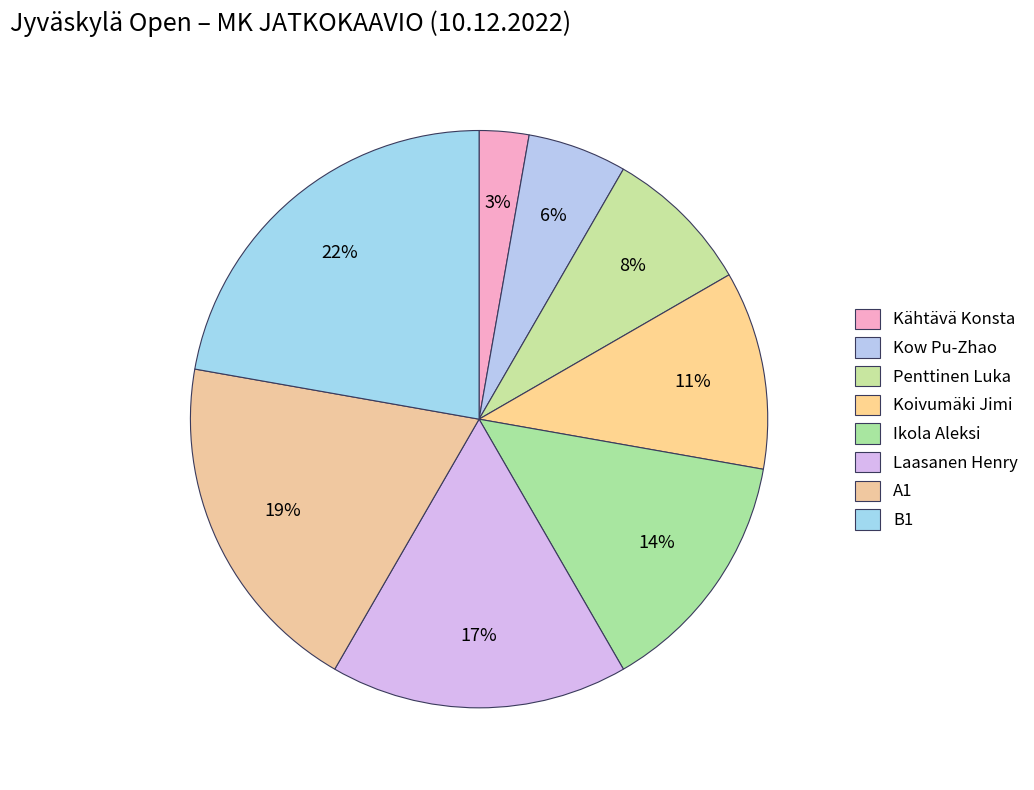

How many slices are in this pie chart?

8